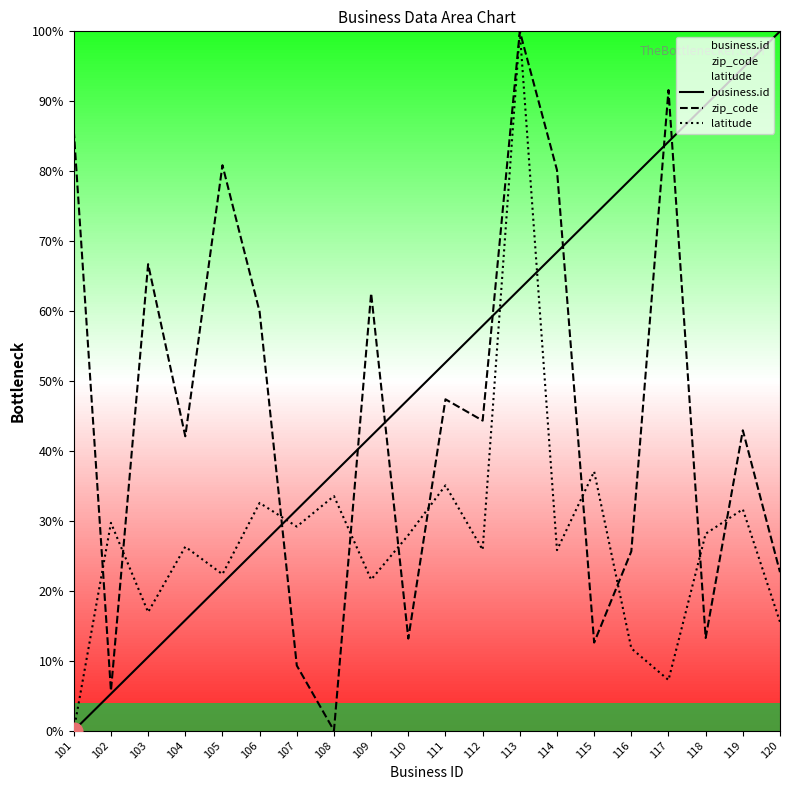

At which category is the sum across all series the highest?

113